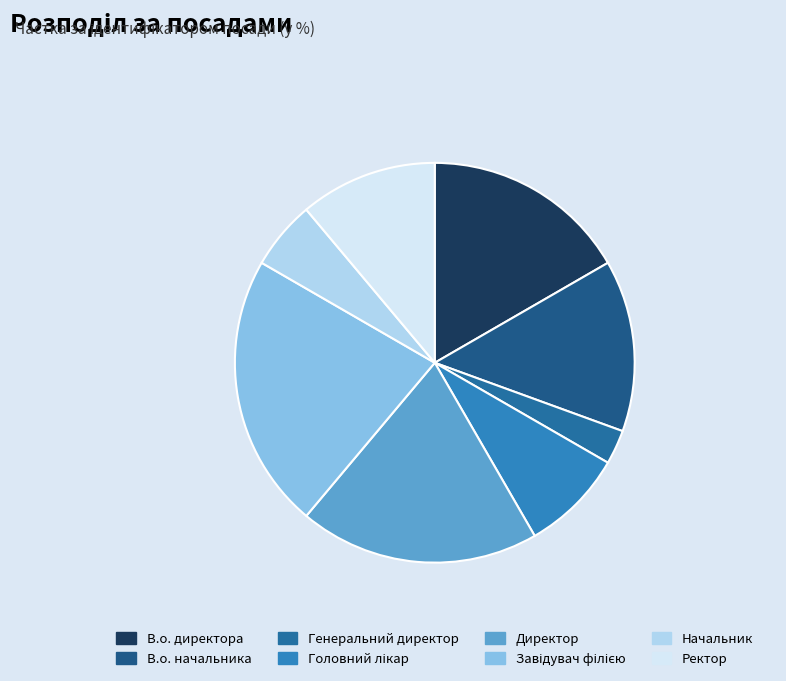

How many slices are in this pie chart?

8